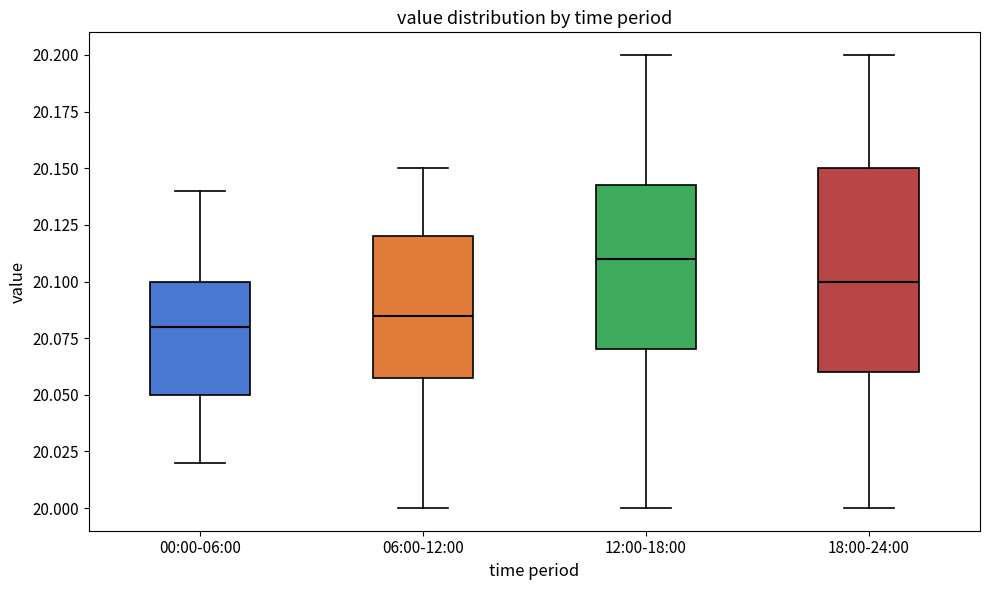

Comparing the boxes themselves (not the whiskers), which one is the tallest?

18:00-24:00